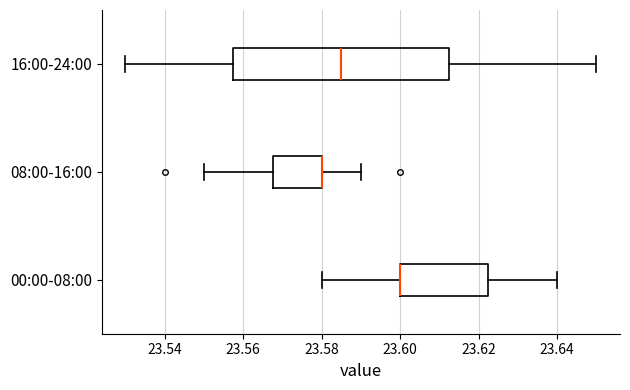

Reading bottom to top, transcribe this box plot: for each box, give where its median line is, the range the box spans, and where its two whiskers end, as read against the x-axis. The values are not printed on the chart, so give them approximately, as read against the axis.

00:00-08:00: median 23.600 (drawn on the box's left edge), box 23.600 to 23.622, whiskers 23.580 to 23.640
08:00-16:00: median 23.580 (drawn on the box's right edge), box 23.568 to 23.580, whiskers 23.550 to 23.590
16:00-24:00: median 23.586, box 23.558 to 23.612, whiskers 23.530 to 23.650